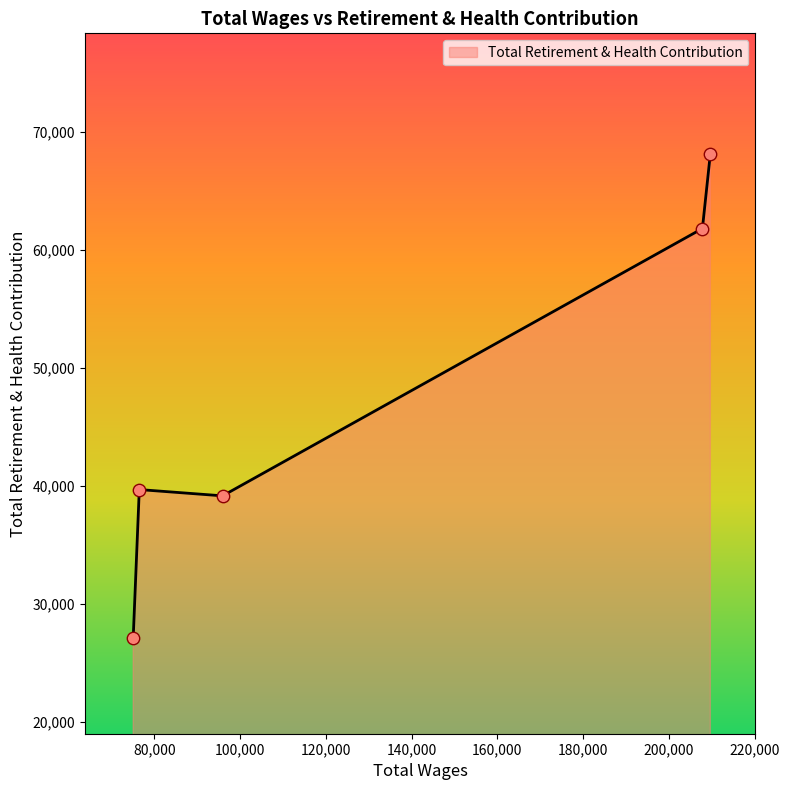

What is the smallest value displayed?

27136